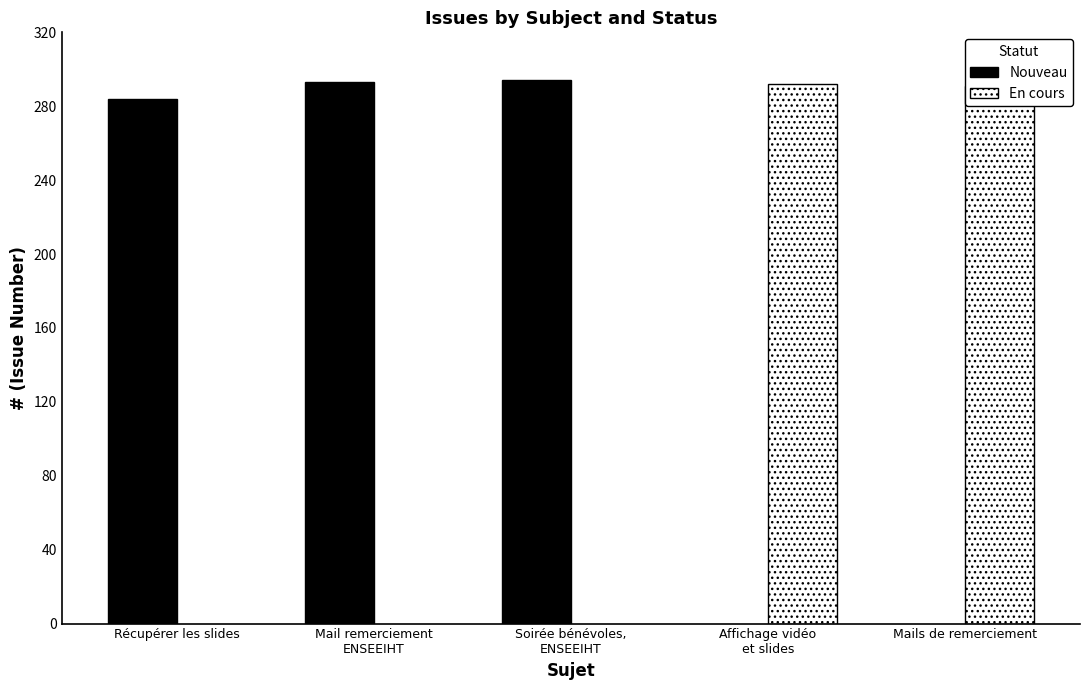

What is the sum of the values at Récupérer les slides and Soirée bénévoles,
ENSEEIHT?

578